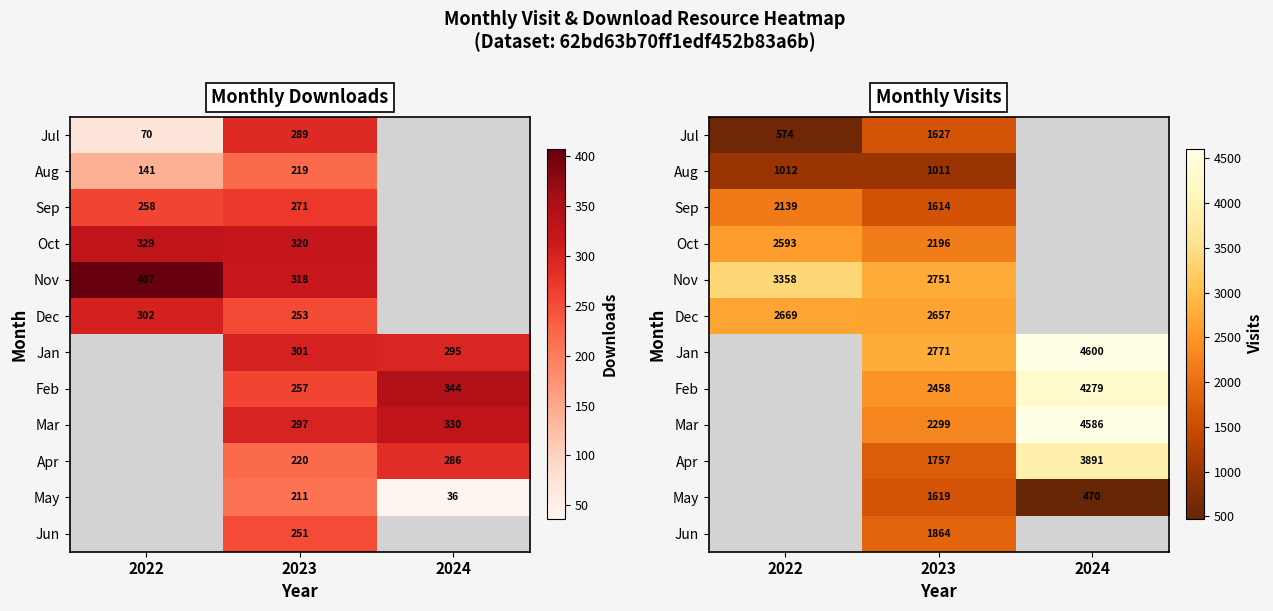

Which has a higher value, 2024 or 2023?

2023